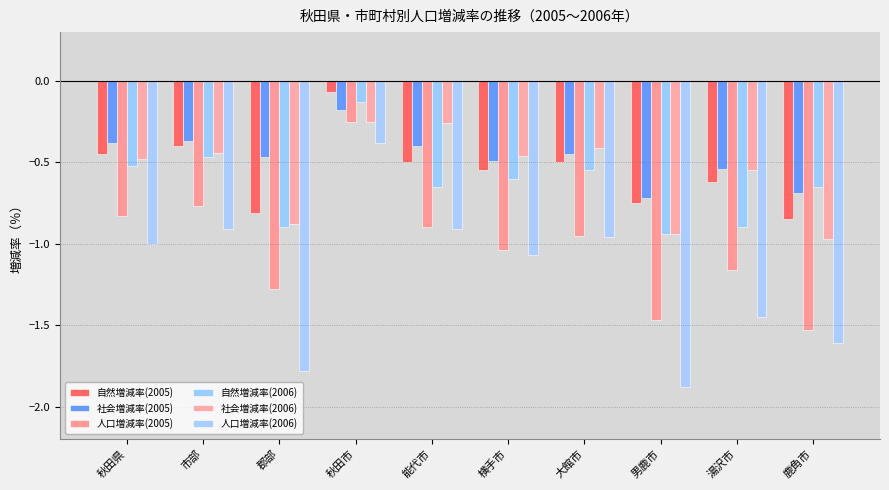

What is the difference between the highest and lowest values at 横手市?

0.6